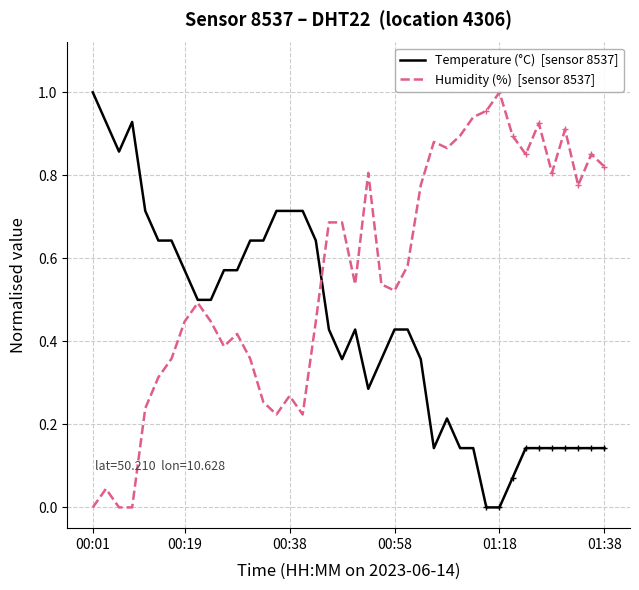

Between 00:19 and 8, which series saw the biggest shift?

Humidity (%)  [sensor 8537]